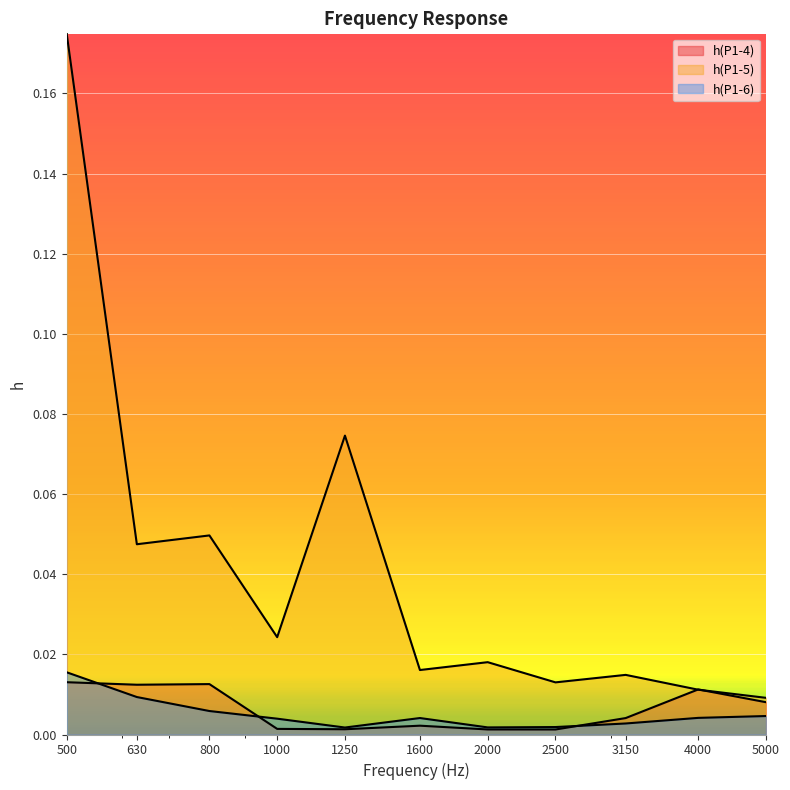

Rank the series at 2000 from highest to lowest value.

h(P1-5), h(P1-6), h(P1-4)